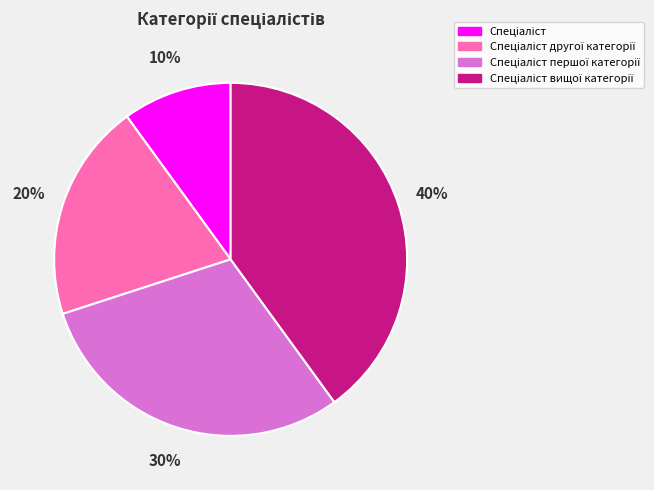

Does any single category account for the majority?

No